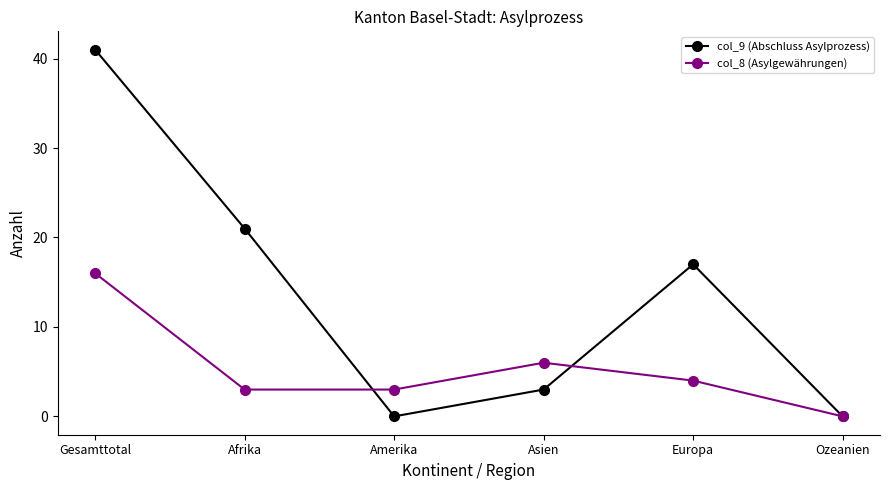

Count the number of data series in this chart.

2